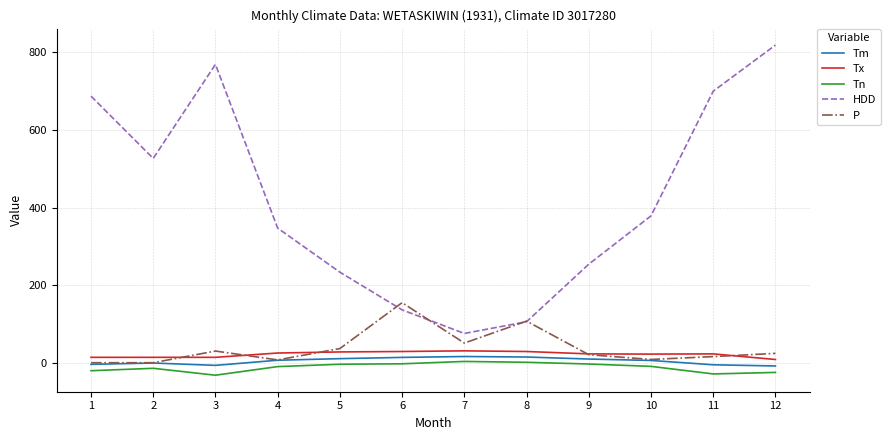

Between 3 and 7, which series saw the biggest shift?

HDD